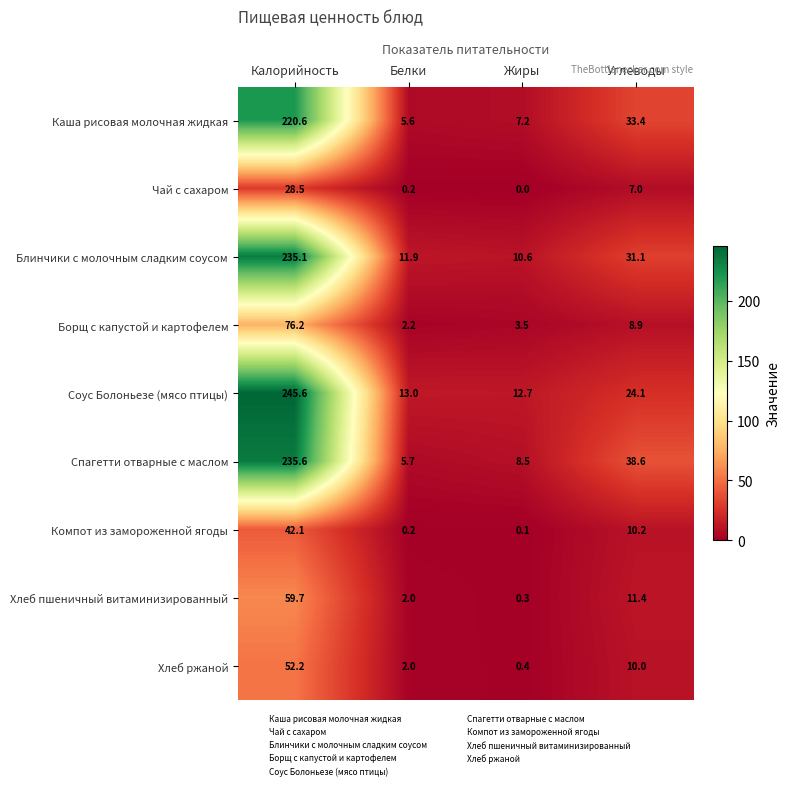

How many series are shown in this chart?

9